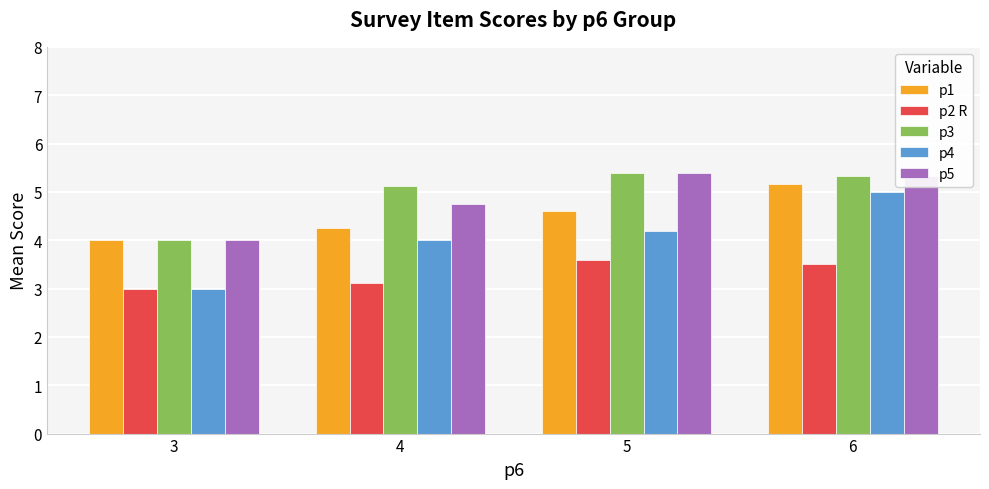

Is it true that p3 equals 6.3 at 3?

False